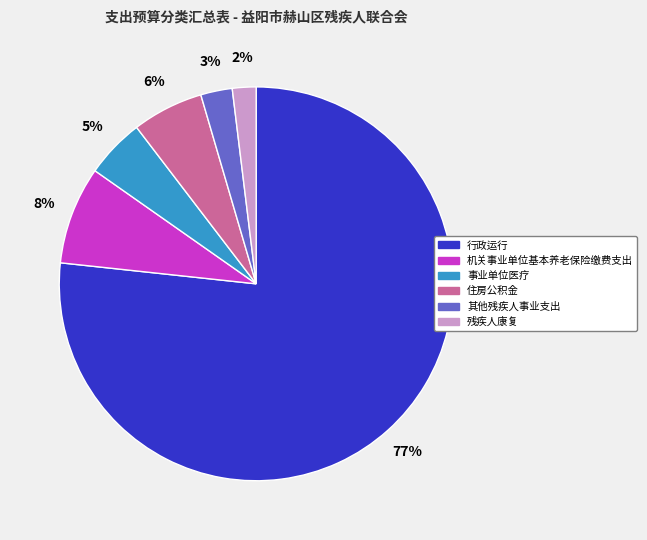

What is the majority slice?

行政运行